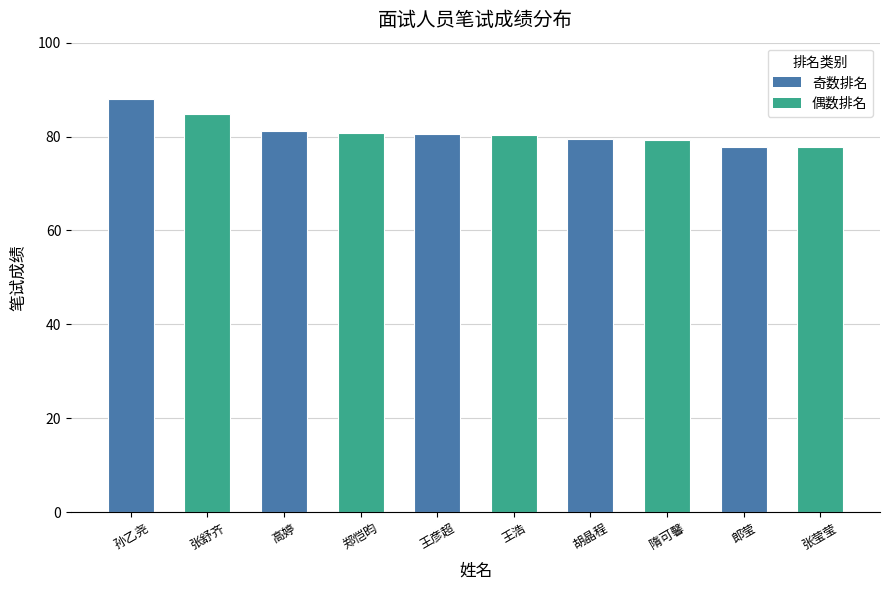

Which has a higher value, 张莹莹 or 隋可馨?

隋可馨